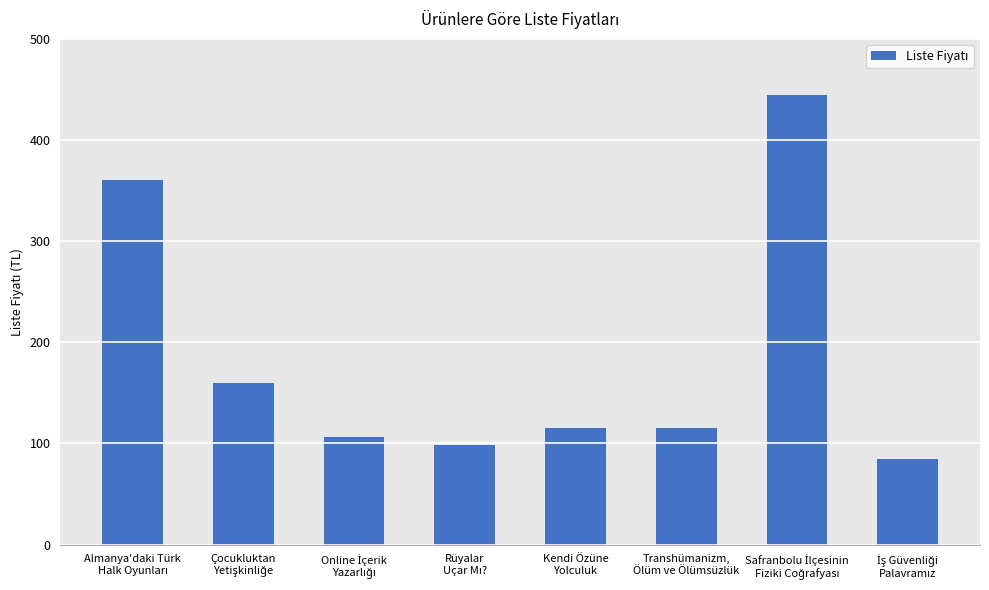

What is the maximum value shown in the chart?

445